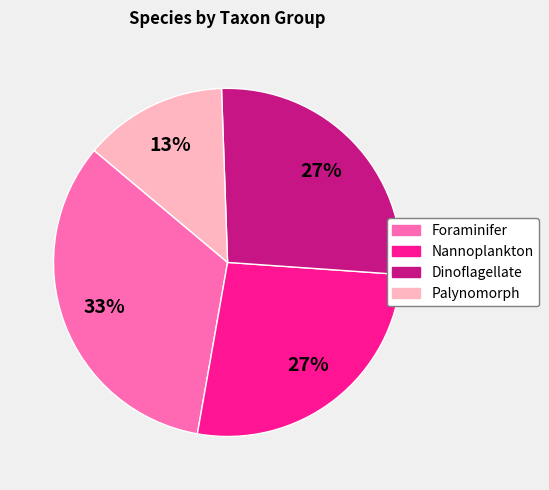

Approximately how many times larger is the value at Palynomorph compared to Nannoplankton?

0.5